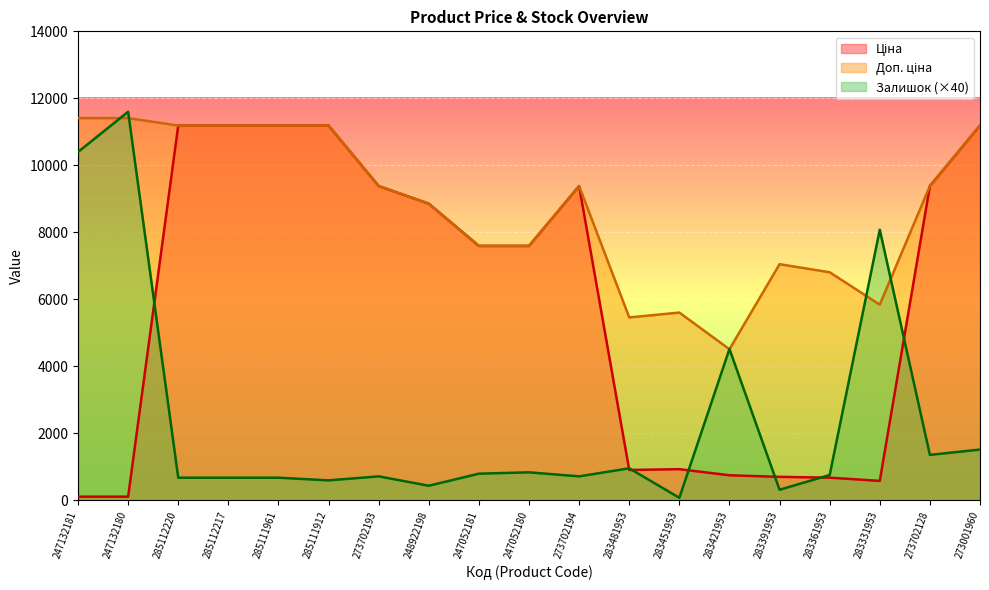

Is the value of Ціна at 283421953 greater than the value of Доп. ціна at 285112217?

No